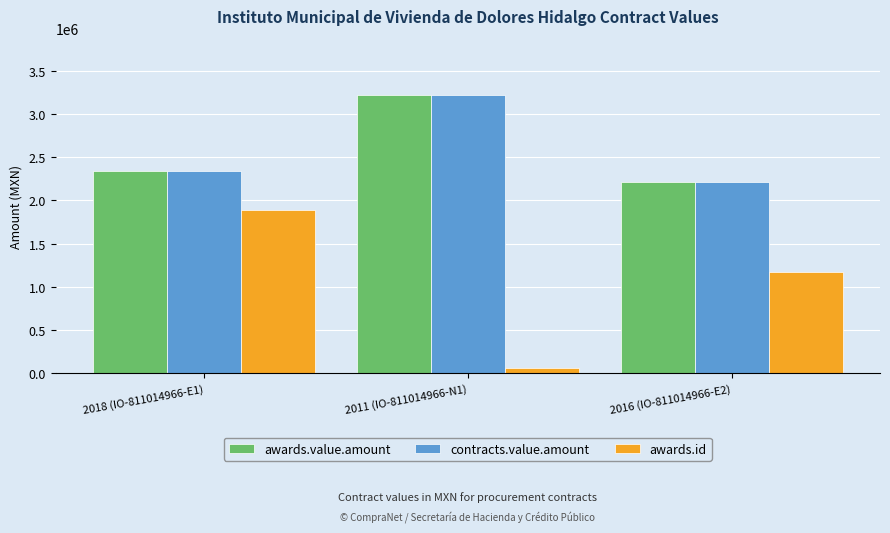

Between 2011 (IO-811014966-N1) and 2016 (IO-811014966-E2), which series saw the biggest shift?

awards.id